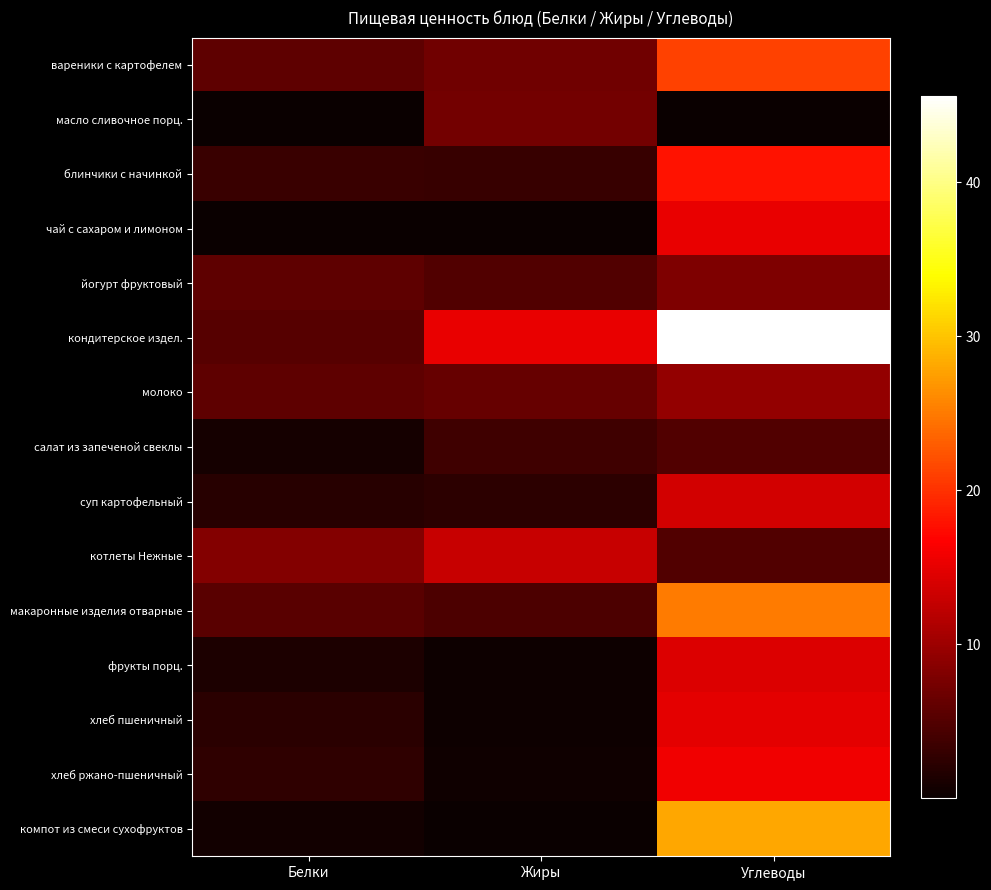

What is the spread (max minus min) of values at Белки?

8.2